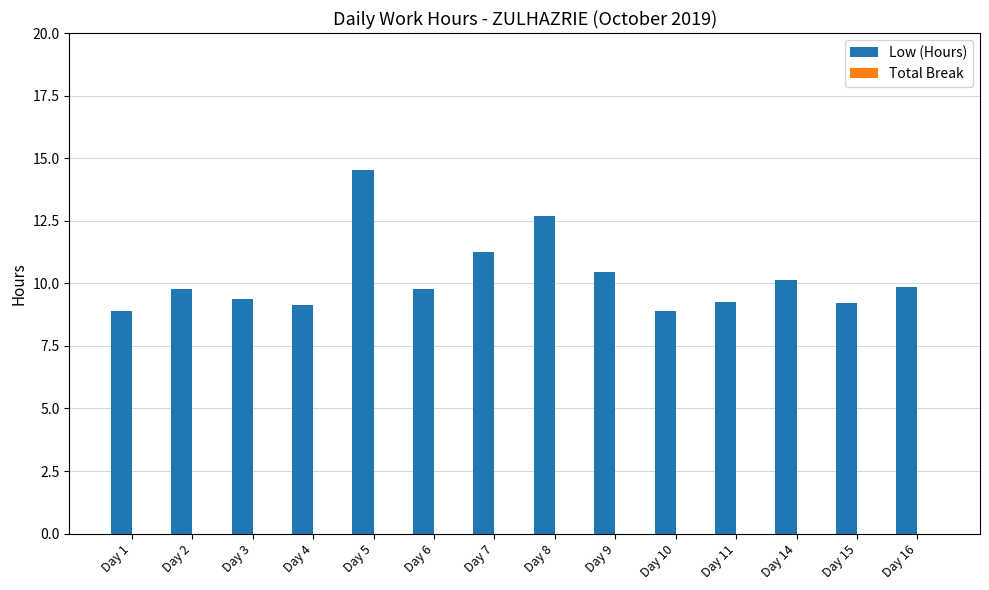

What is the change in value from Day 7 to Day 11?

-2.0